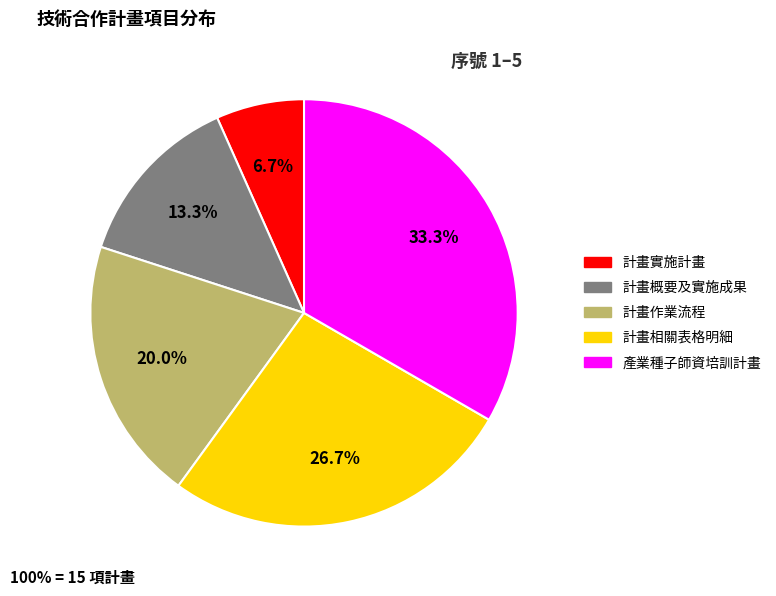

Is there a majority slice in this chart?

No